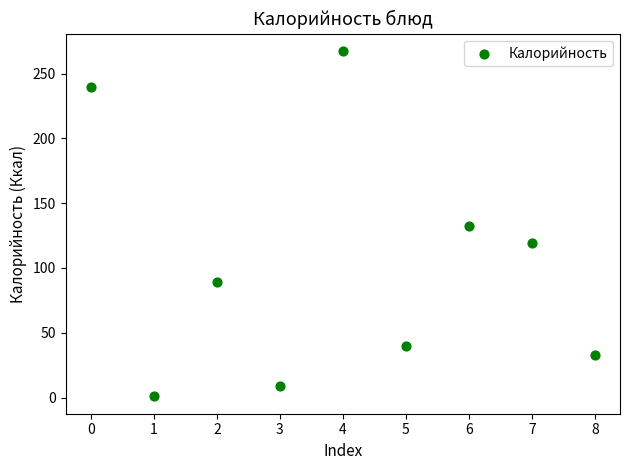

What is the range of Y values (max minus min)?

266.6